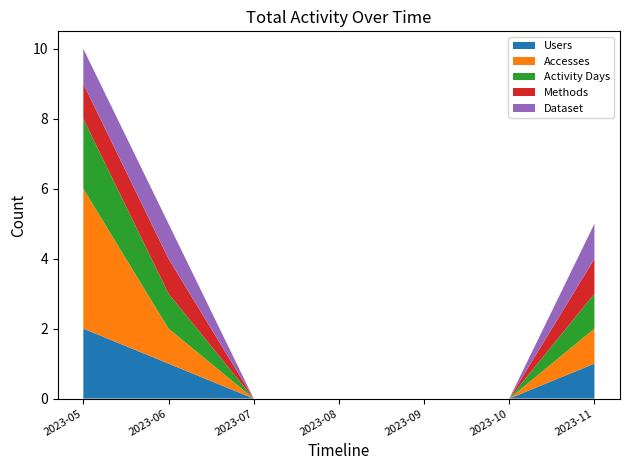

Reading left to right, transcribe all the data shown in this chart.

Users: 2023-05=2	2023-06=1	2023-07=0	2023-08=0	2023-09=0	2023-10=0	2023-11=1
Accesses: 2023-05=4	2023-06=1	2023-07=0	2023-08=0	2023-09=0	2023-10=0	2023-11=1
Activity Days: 2023-05=2	2023-06=1	2023-07=0	2023-08=0	2023-09=0	2023-10=0	2023-11=1
Methods: 2023-05=1	2023-06=1	2023-07=0	2023-08=0	2023-09=0	2023-10=0	2023-11=1
Dataset: 2023-05=1	2023-06=1	2023-07=0	2023-08=0	2023-09=0	2023-10=0	2023-11=1